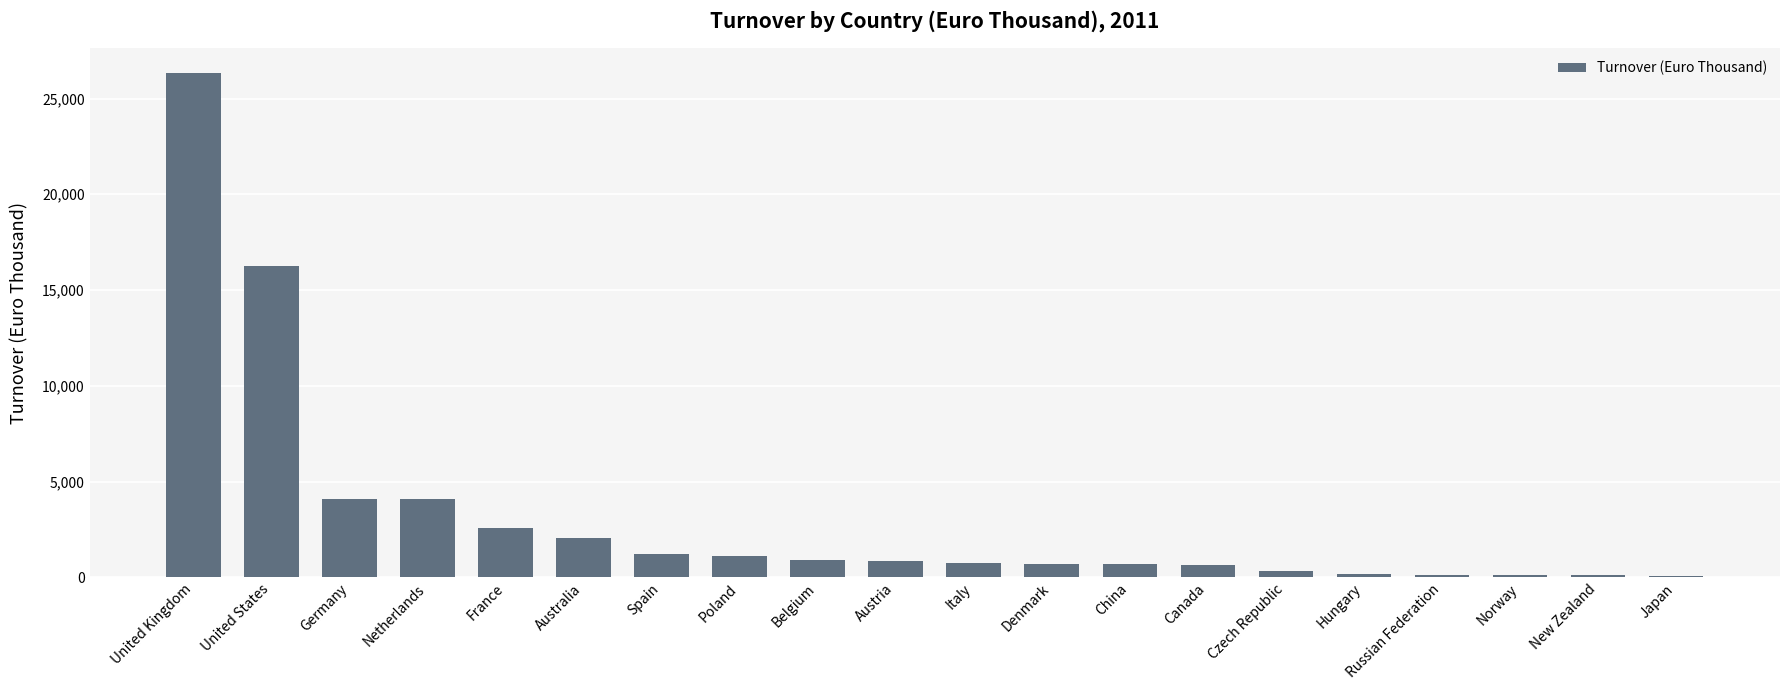

What is the maximum value shown in the chart?

26310